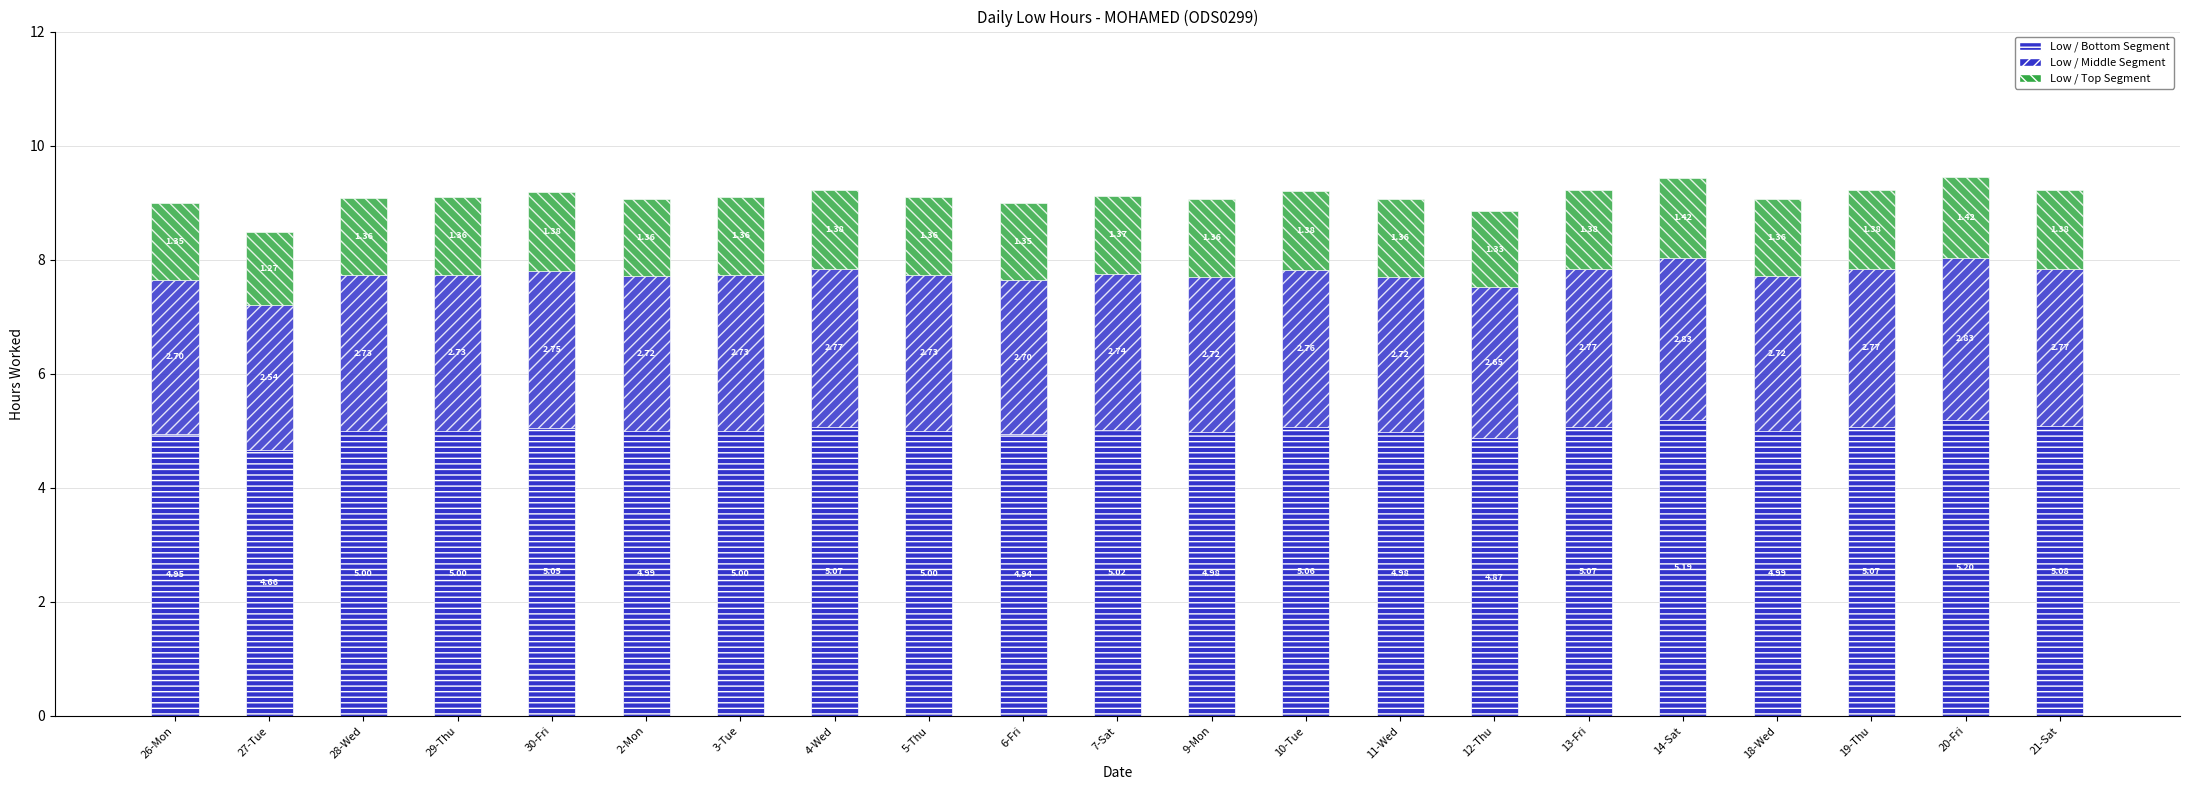

The Low / Bottom Segment series shows 5.2 at 20-Fri. True or false?

True